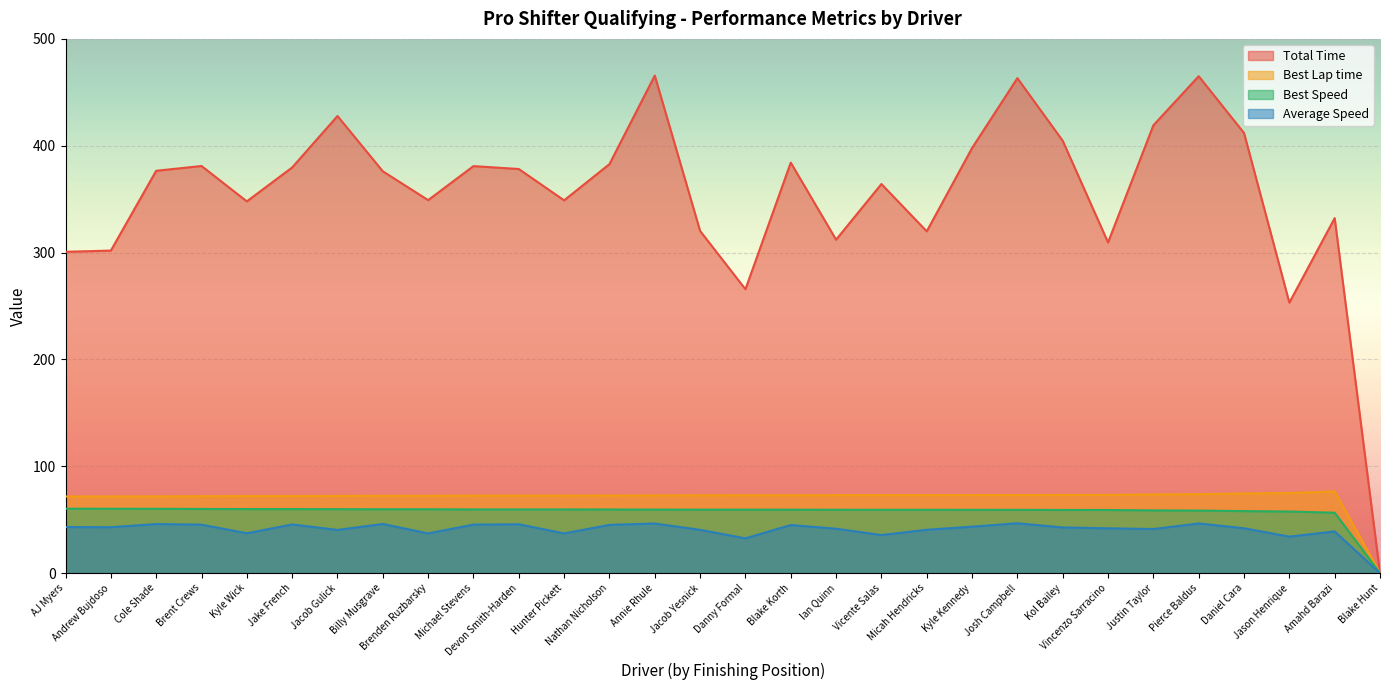

True or false: Average Speed and Total Time intersect in this chart.

False